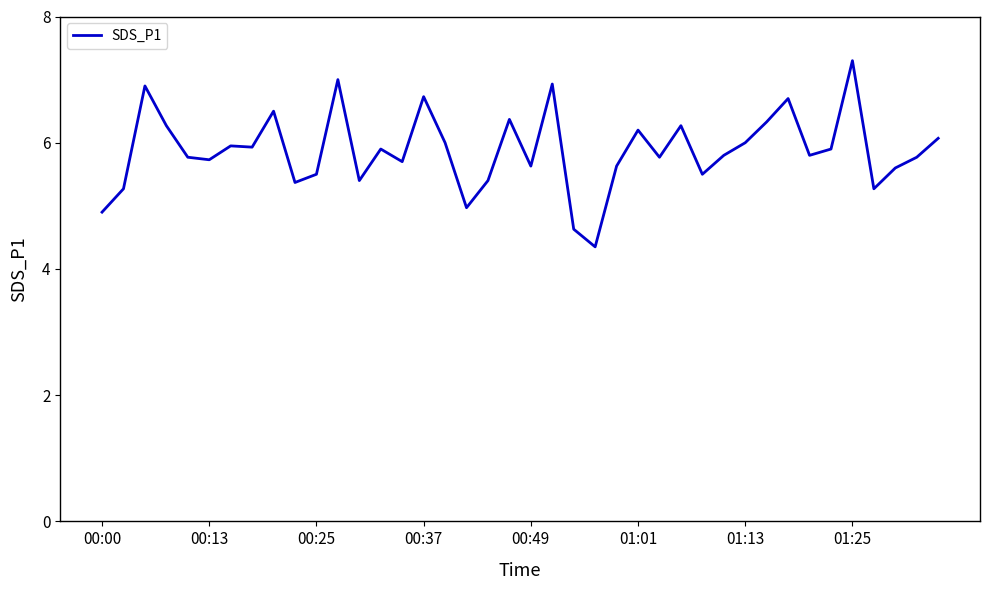

What is the maximum value shown in the chart?

7.3